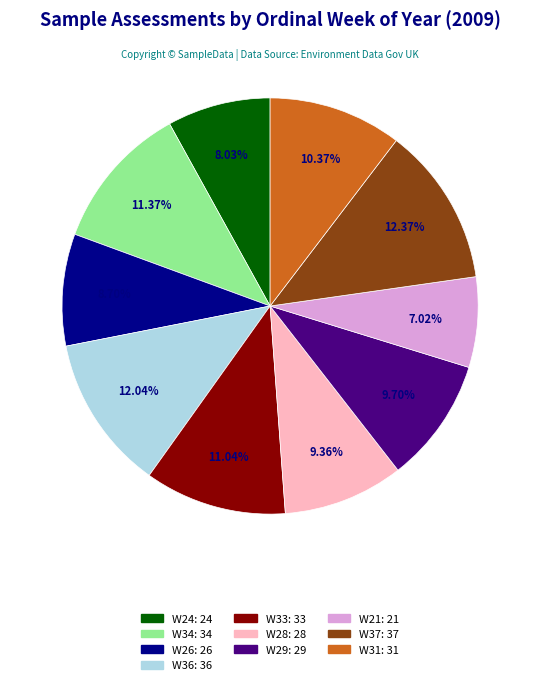

Is the sum of W31 and W33 greater than half?

No